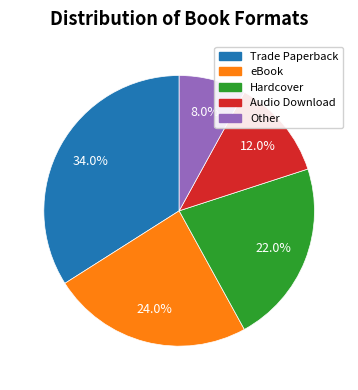

What is the ratio of the value at Audio Download to the value at Other?

1.5